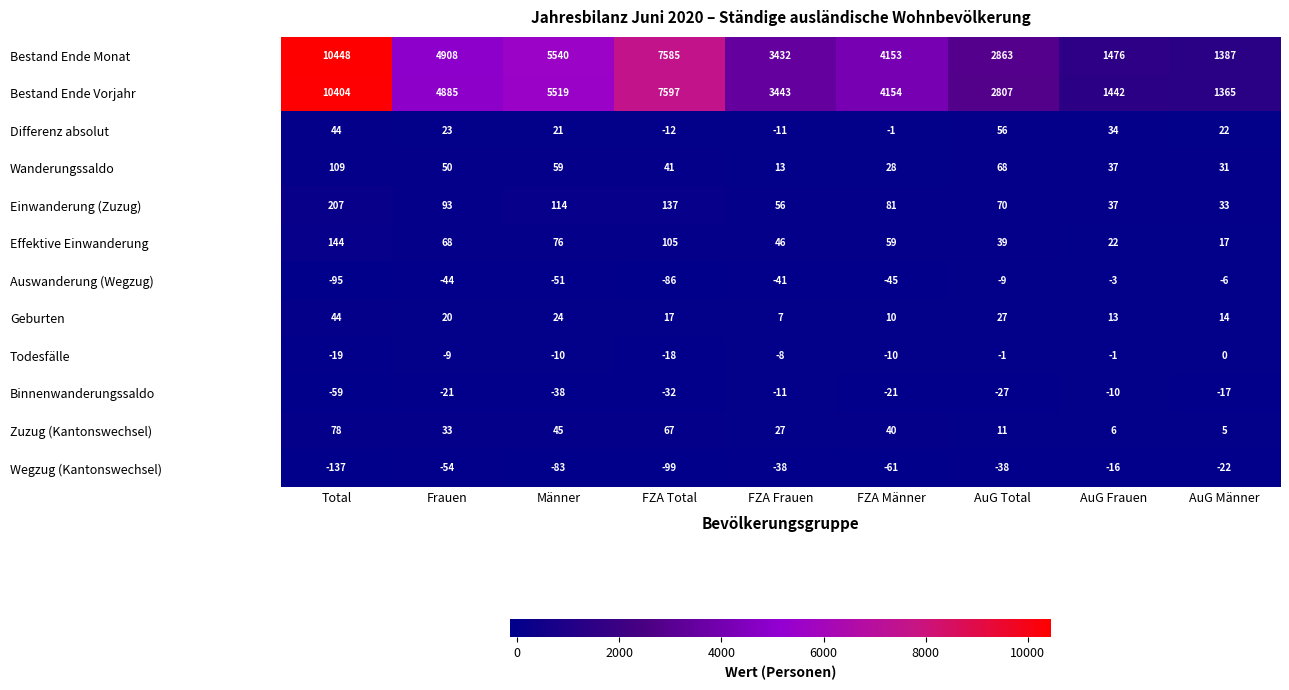

At FZA Männer, list the series in order from largest to smallest.

Bestand Ende Vorjahr, Bestand Ende Monat, Einwanderung (Zuzug), Effektive Einwanderung, Zuzug (Kantonswechsel), Wanderungssaldo, Geburten, Differenz absolut, Todesfälle, Binnenwanderungssaldo, Auswanderung (Wegzug), Wegzug (Kantonswechsel)